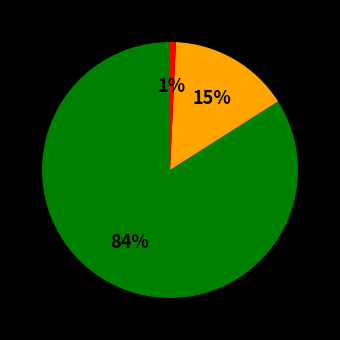

To the nearest percent, what is the average slice percentage?

33%